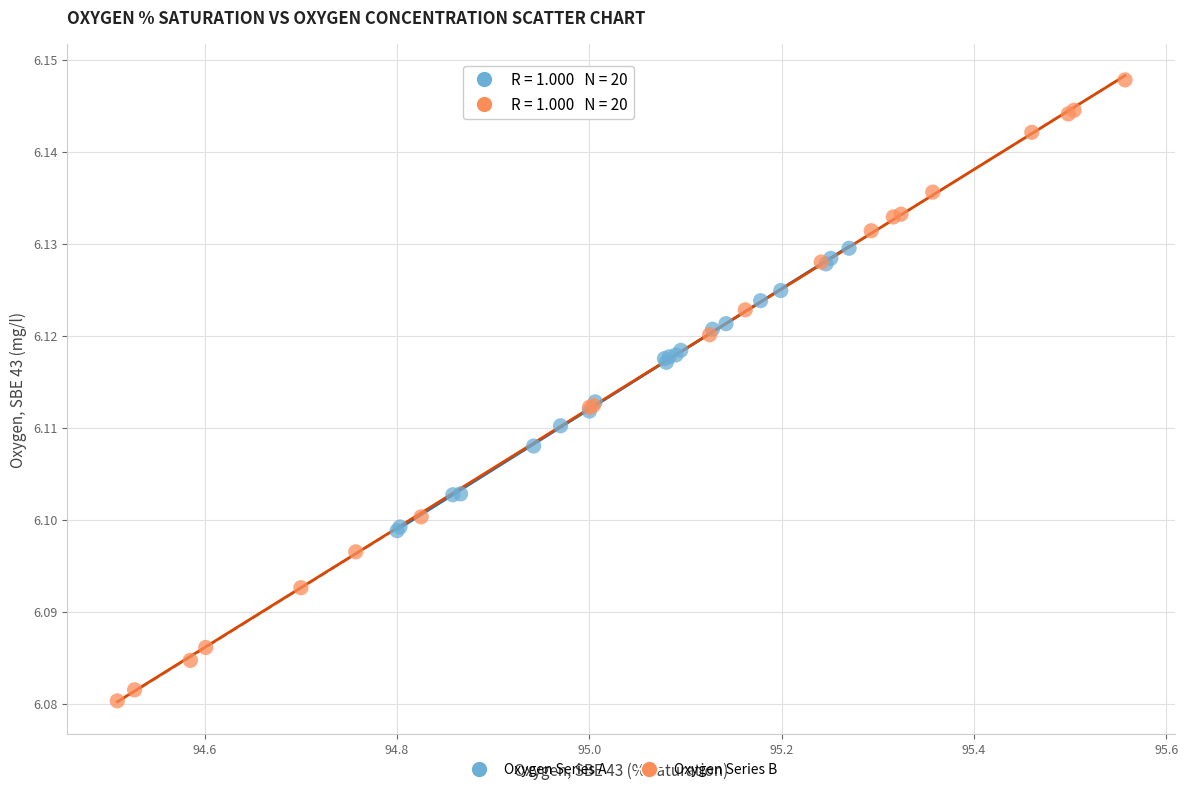

Which series reaches the maximum Y coordinate?

Oxygen Series B